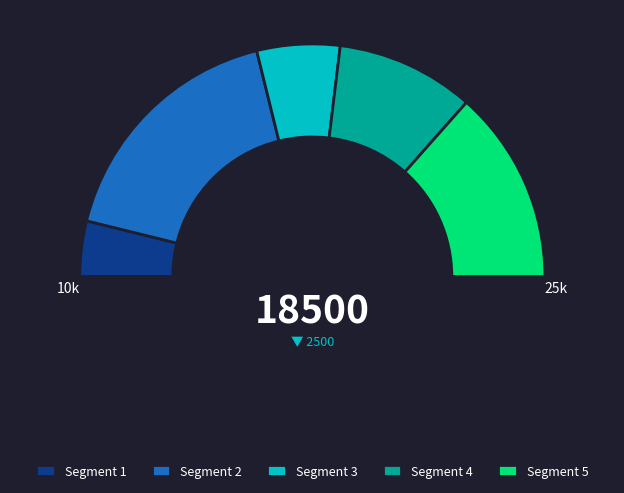

What portion of the pie excludes 6?

93.5%